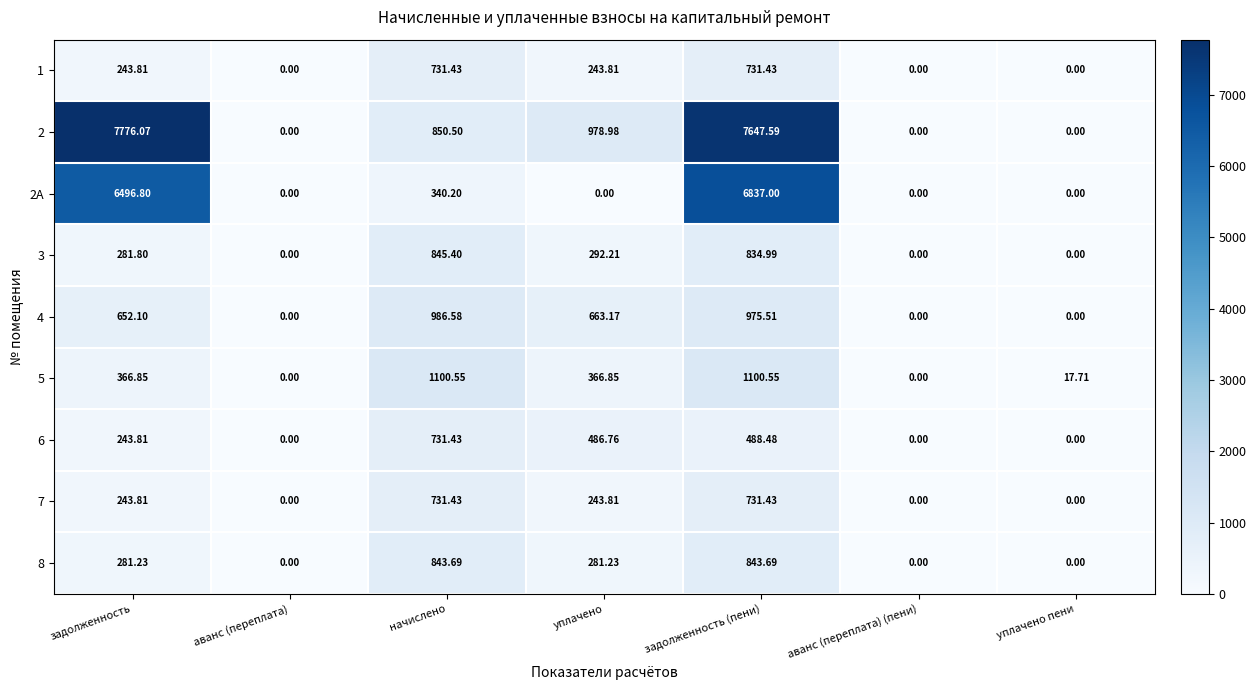

What is the difference between the highest and lowest values at задолженность?

7532.3